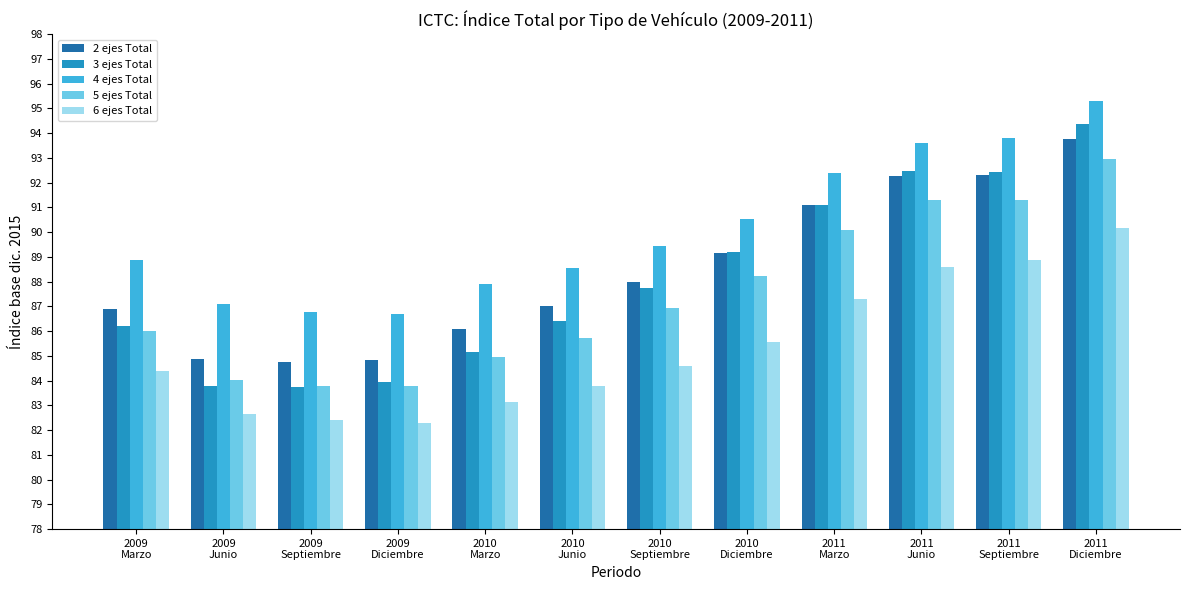

What is the spread (max minus min) of values at 2011
Marzo?

5.1